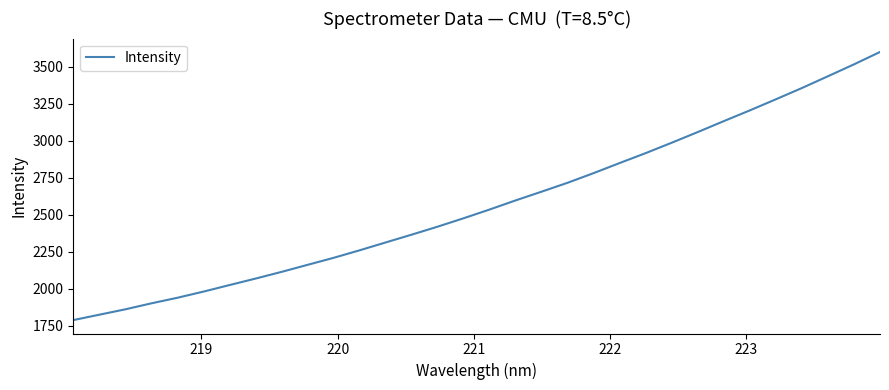

What is the difference between the maximum and minimum values?

1813.0